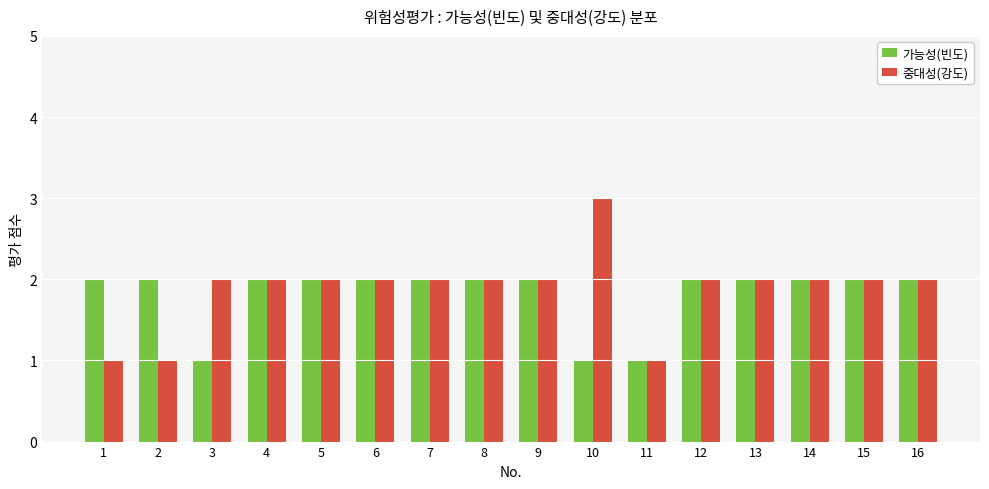

What is the total value across all series at 2?

3